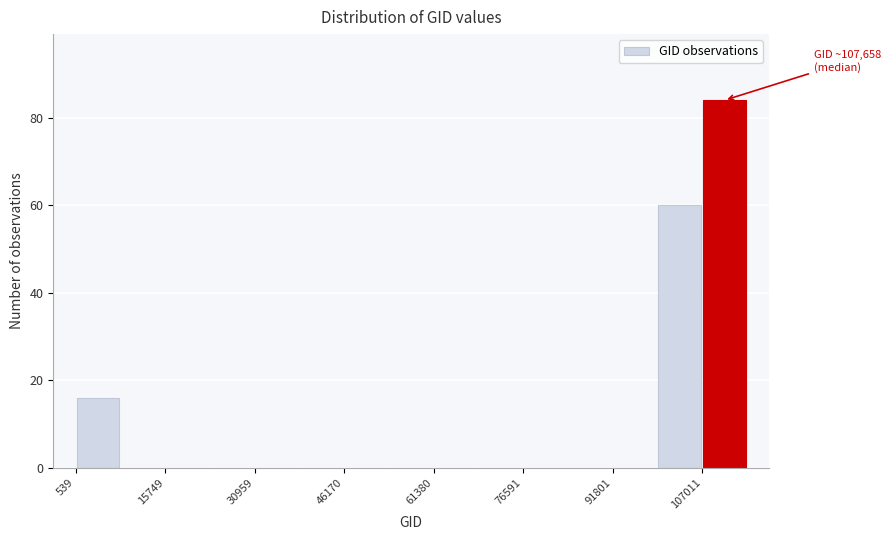

Around what value on the x-axis is the tallest bar? Give the approximate position of its centre, as read against the axis.

110000